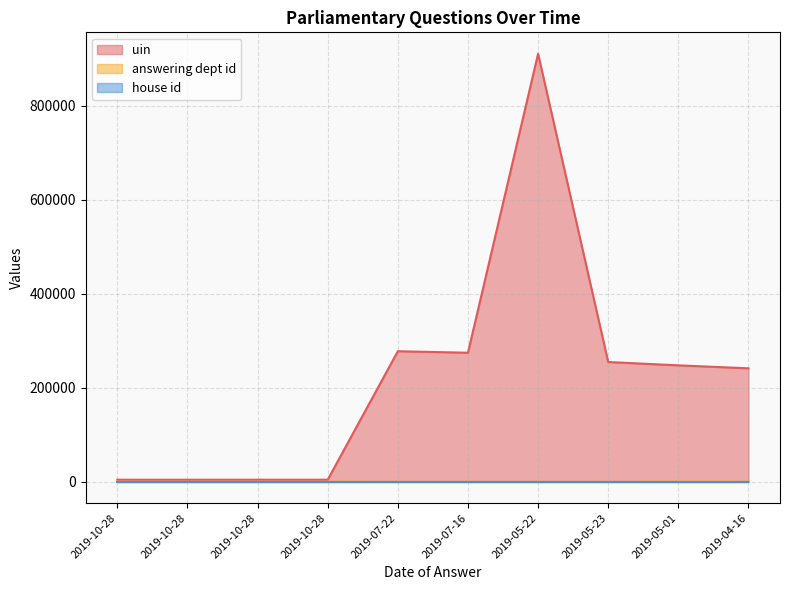

Does the chart have visible grid lines?

Yes